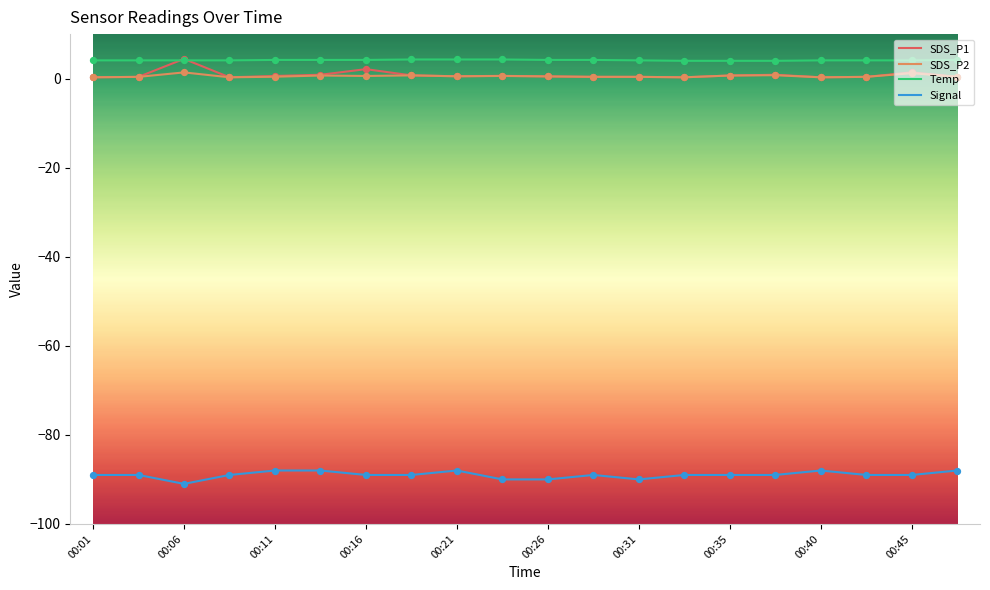

What is the smallest value displayed?

-91.0